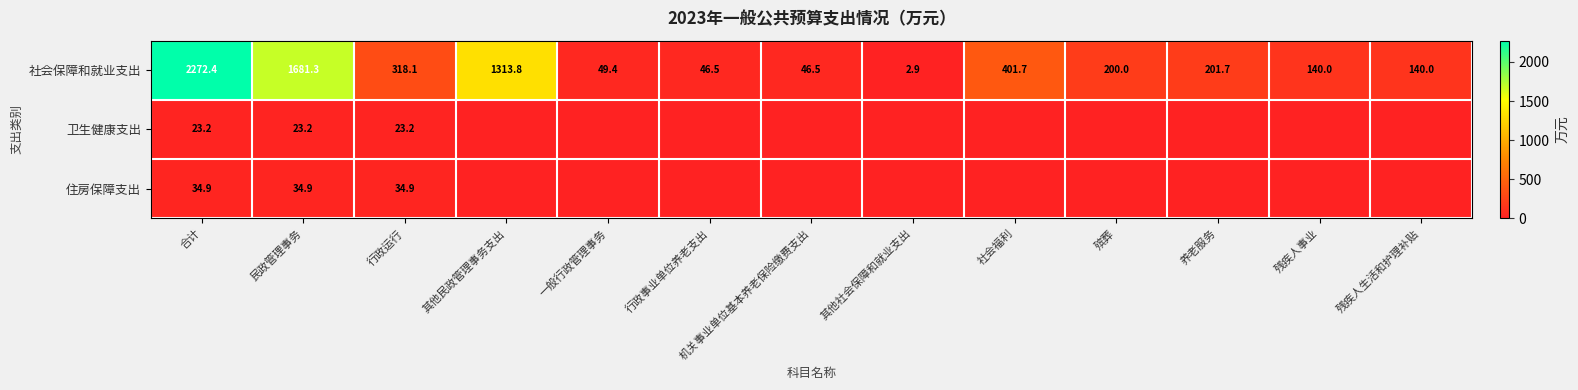

What is the difference between the 社会保障和就业支出 values at 合计 and 一般行政管理事务?

2223.0